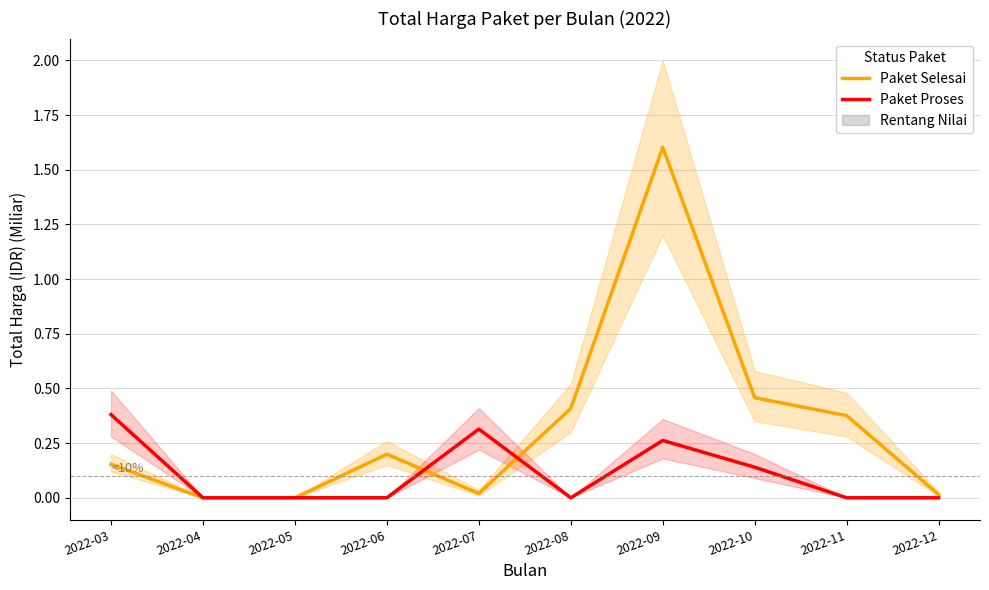

How many values in Paket Selesai are above zero?

8